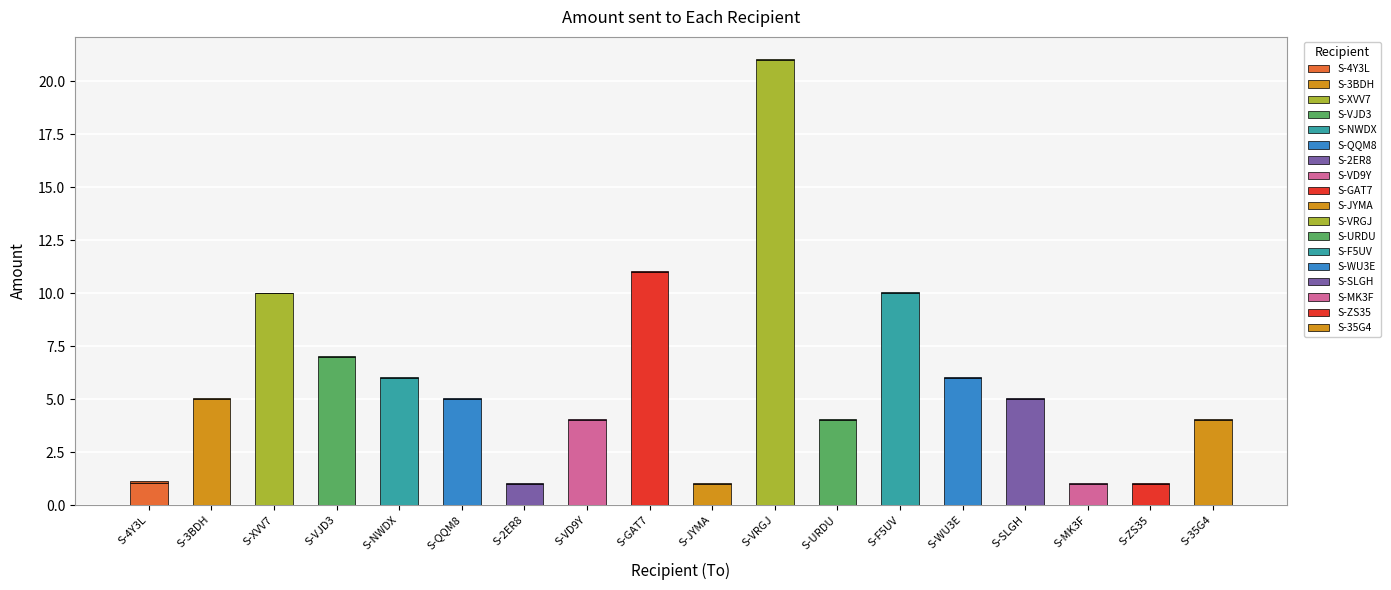

At which category is the sum across all series the highest?

S-VRGJ